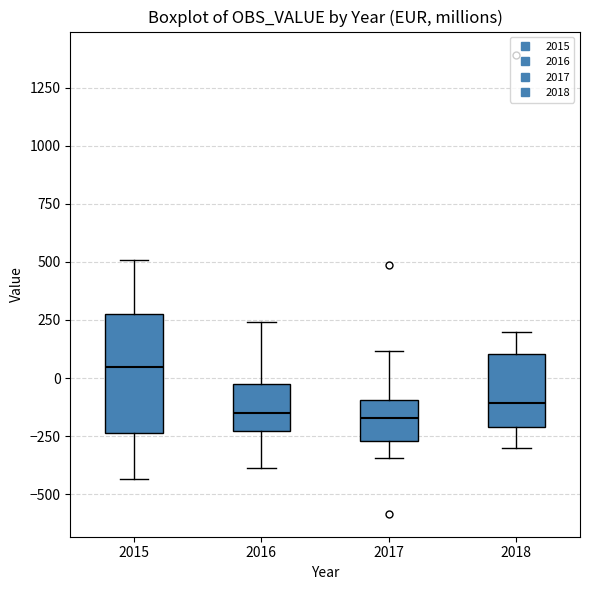

Where is the upper edge of the box at x = 2015 on the y-axis? The values are not printed on the chart, so give them approximately, as read against the axis.

300